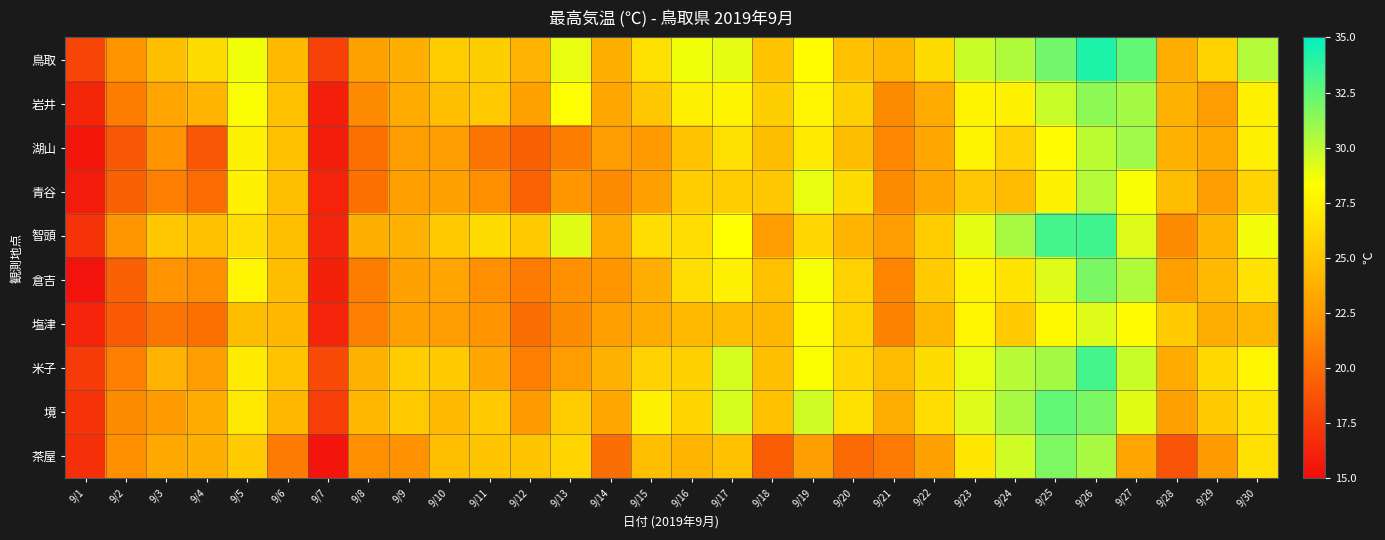

Which series has the widest spread of values?

智頭